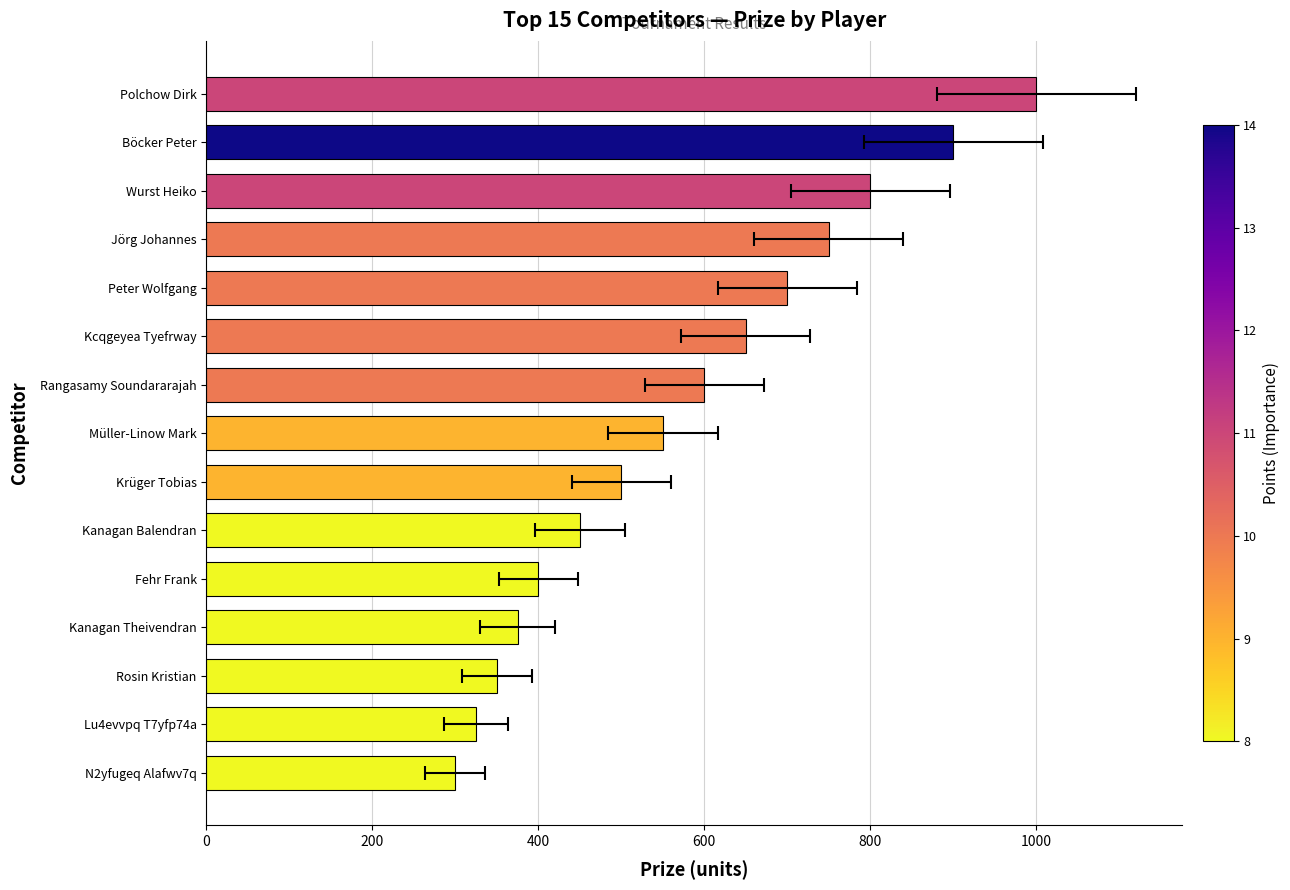

What is the maximum value shown in the chart?

1000